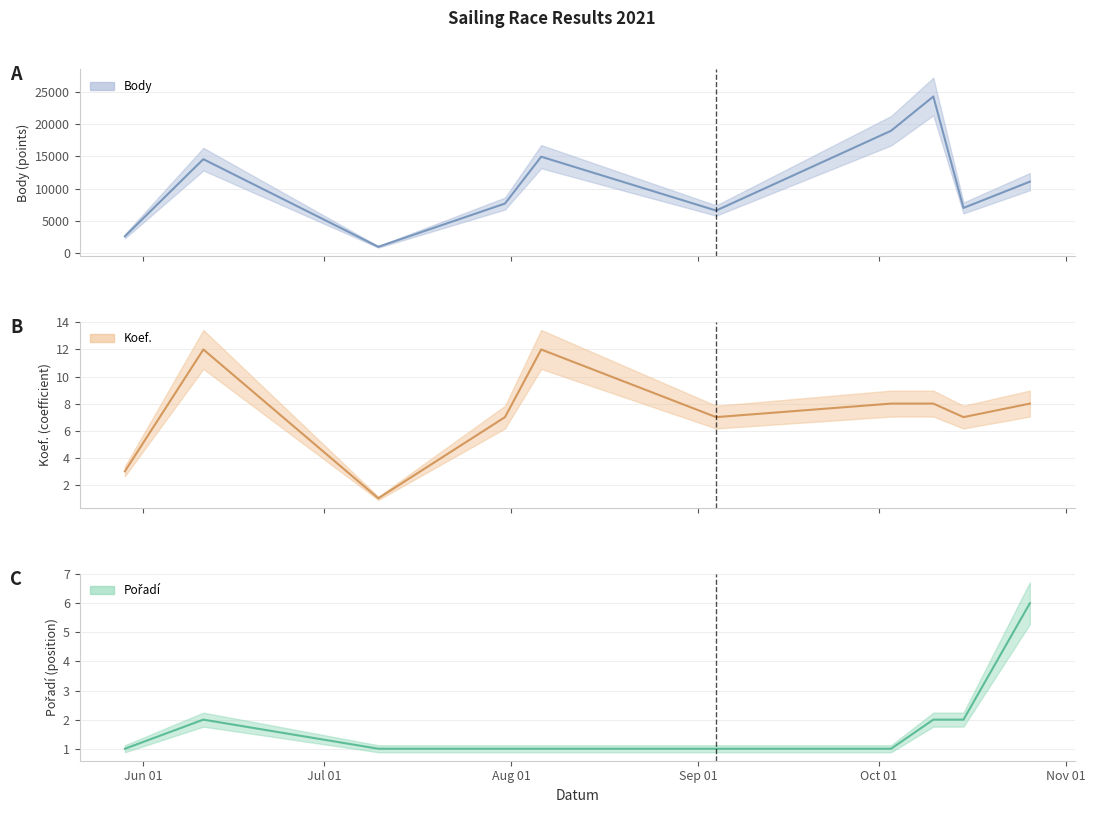

True or false: Pořadí and Koef. intersect in this chart.

False